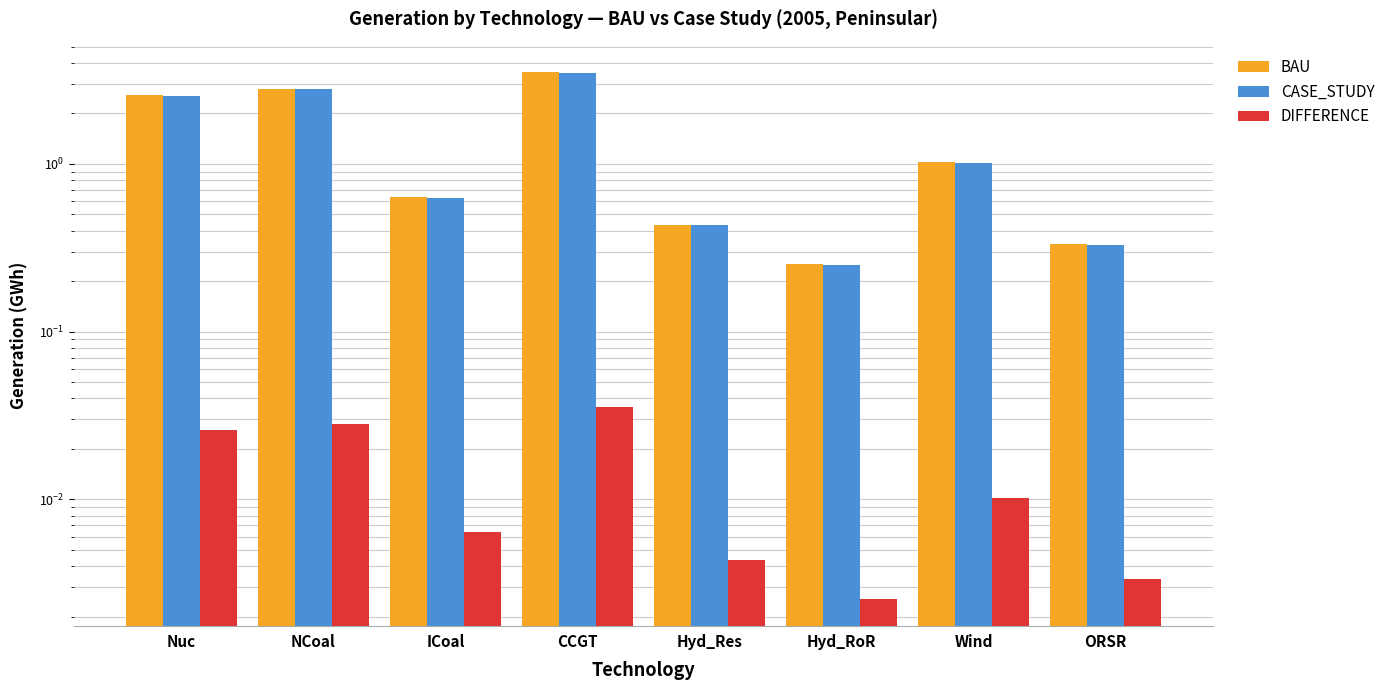

Which series changed the most between CCGT and Hyd_Res?

BAU